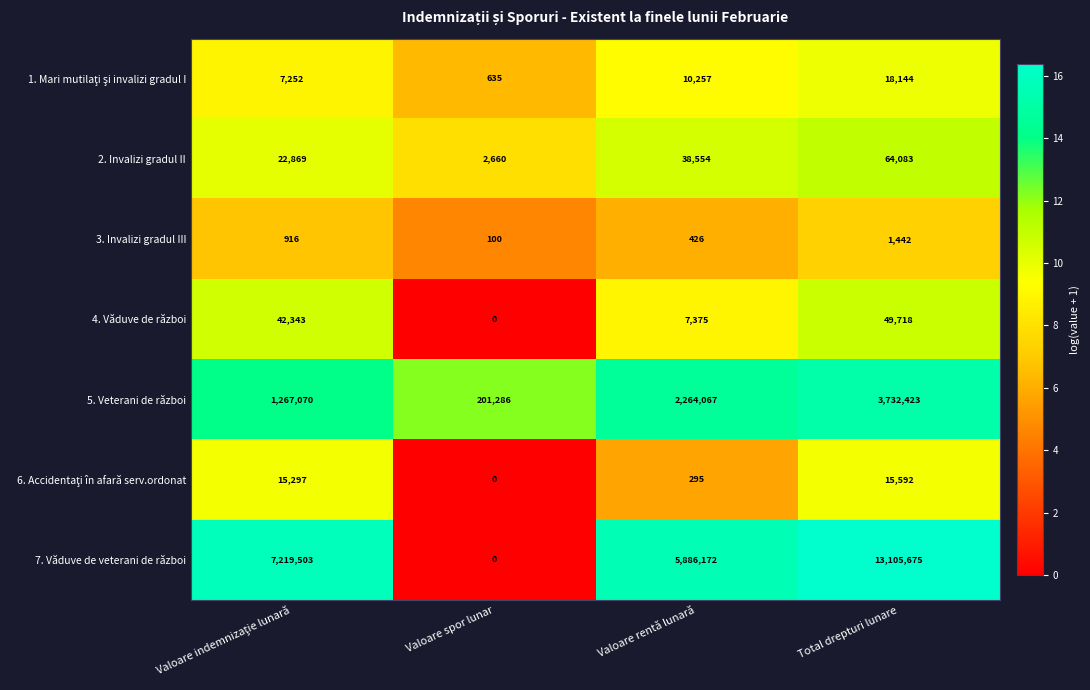

True or false: 5. Veterani de război has a value of 107997 at Valoare spor lunar.

False